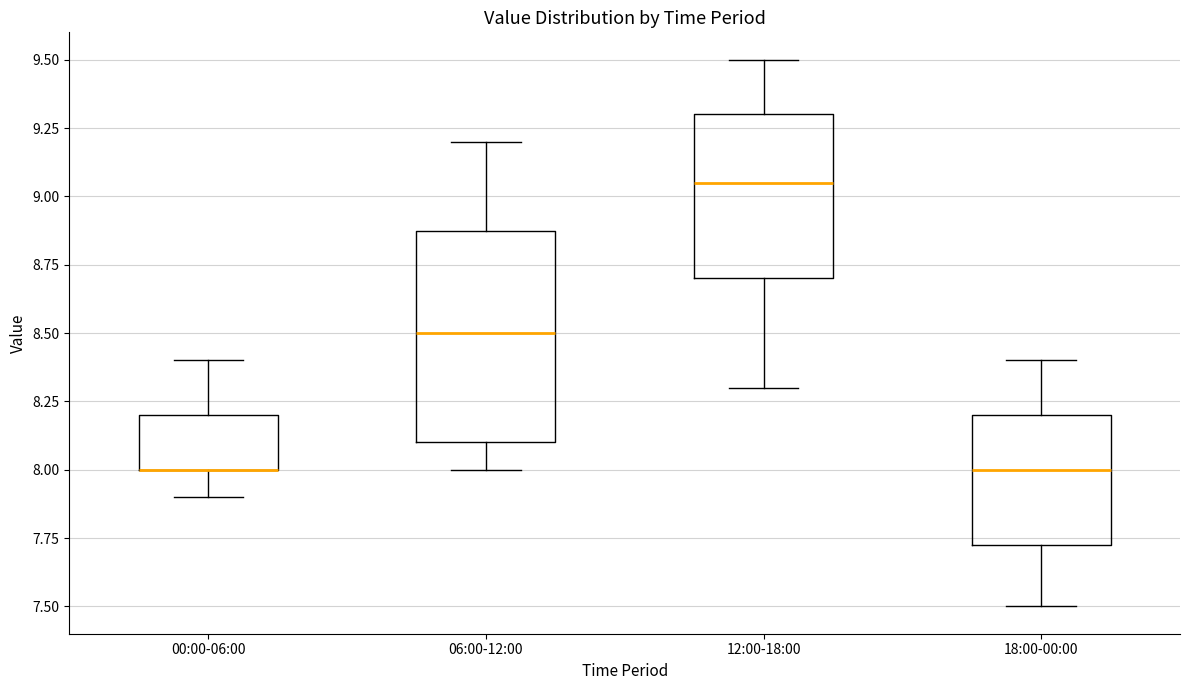

Reading left to right, read every box against the y-axis: the position of its median line, the range the box covers, and the ends of its whiskers. The values are not printed on the chart, so give them approximately, as read against the axis.

00:00-06:00: median 8.00 (drawn on the box's lower edge), box 8.00 to 8.20, whiskers 7.90 to 8.40
06:00-12:00: median 8.50, box 8.10 to 8.90, whiskers 8.00 to 9.20
12:00-18:00: median 9.05, box 8.70 to 9.30, whiskers 8.30 to 9.50
18:00-00:00: median 8.00, box 7.75 to 8.20, whiskers 7.50 to 8.40